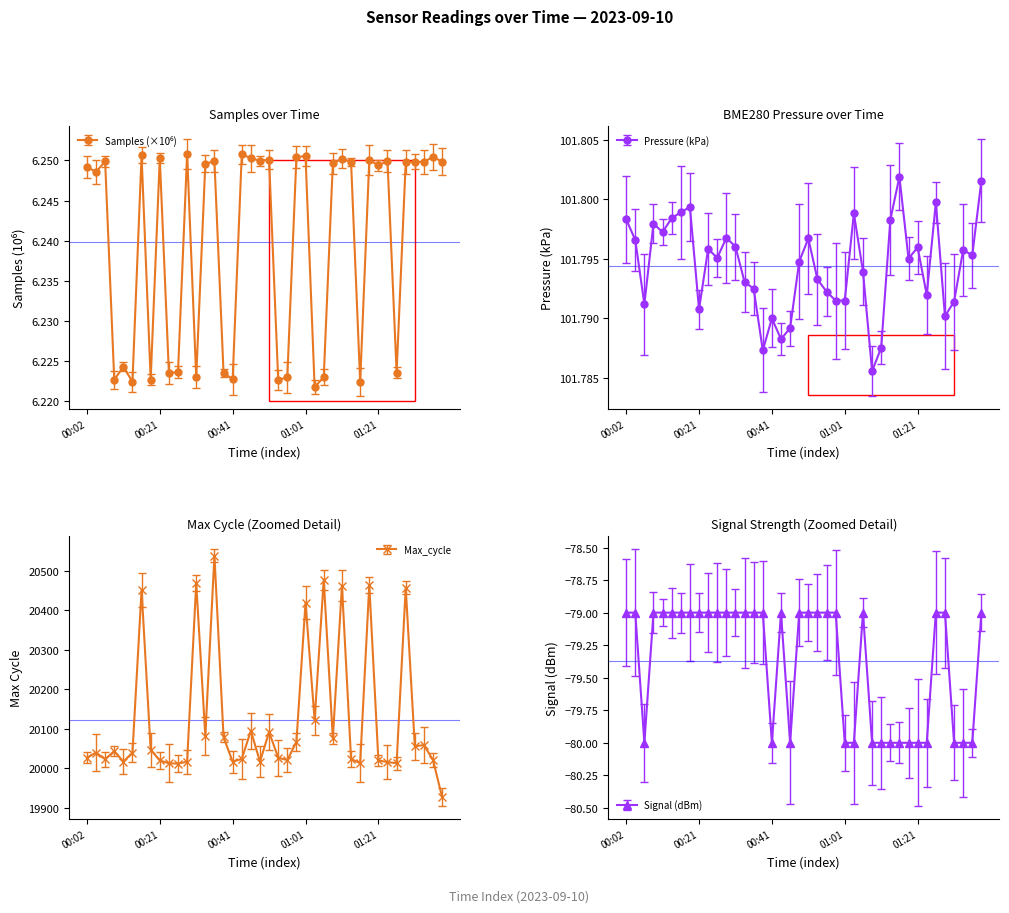

Which label corresponds to the largest value in the chart?

00:36